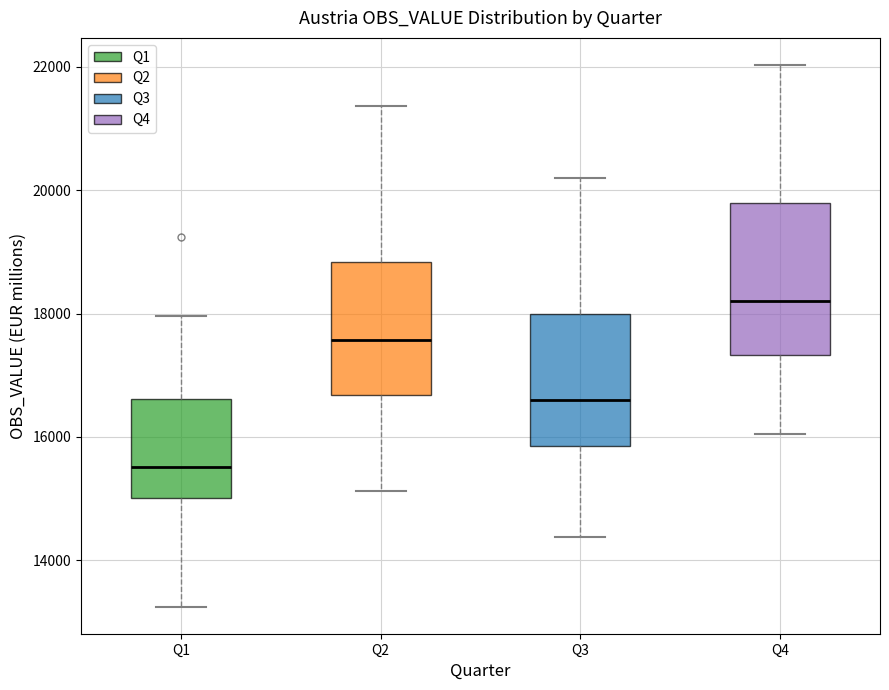

Reading left to right, transcribe this box plot: for each box, give where its median line is, the range the box spans, and where its two whiskers end, as read against the y-axis. The values are not printed on the chart, so give them approximately, as read against the axis.

Q1: median 15600, box 15000 to 16600, whiskers 13200 to 18000
Q2: median 17600, box 16600 to 18800, whiskers 15200 to 21400
Q3: median 16600, box 15800 to 18000, whiskers 14400 to 20200
Q4: median 18200, box 17400 to 19800, whiskers 16000 to 22000